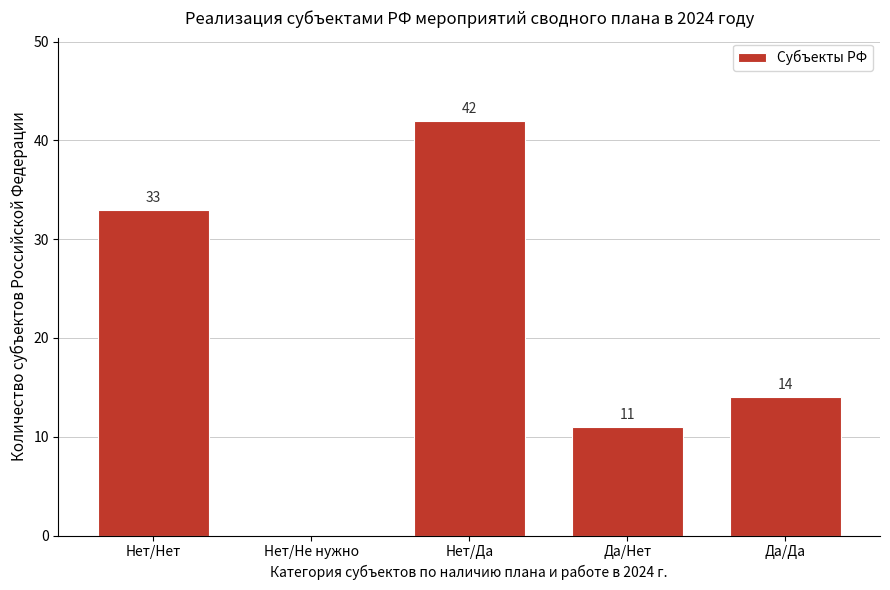

Reading left to right, extract all data points from this chart.

Нет/Нет=33	Нет/Не нужно=0	Нет/Да=42	Да/Нет=11	Да/Да=14